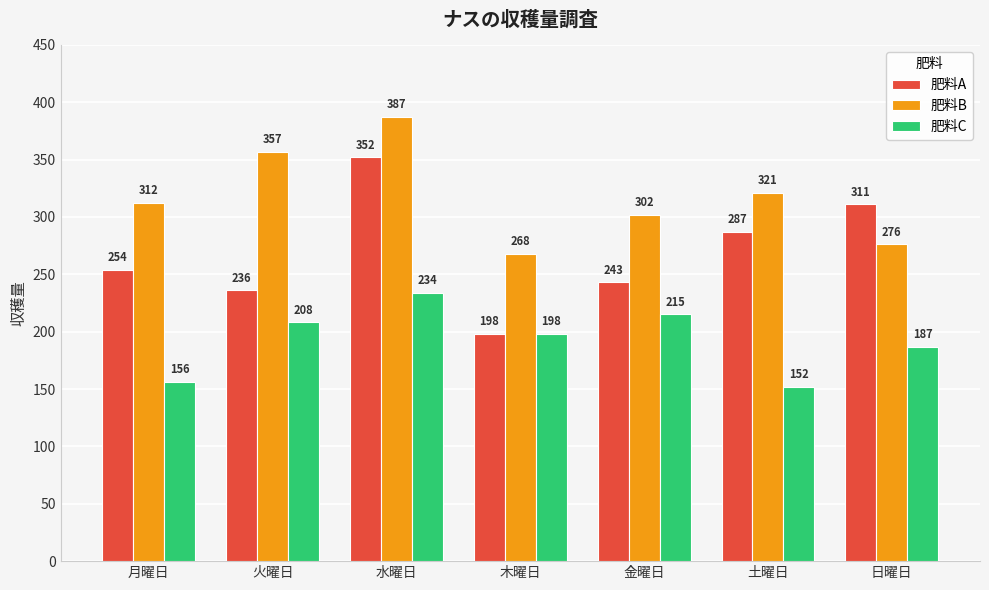

Is it true that 肥料A equals 287 at 土曜日?

True